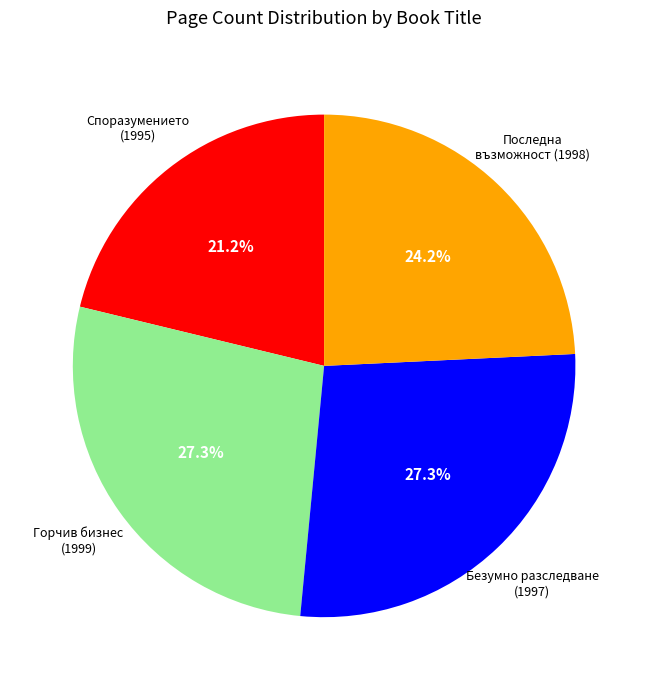

Is there any slice that represents more than half of the pie?

No